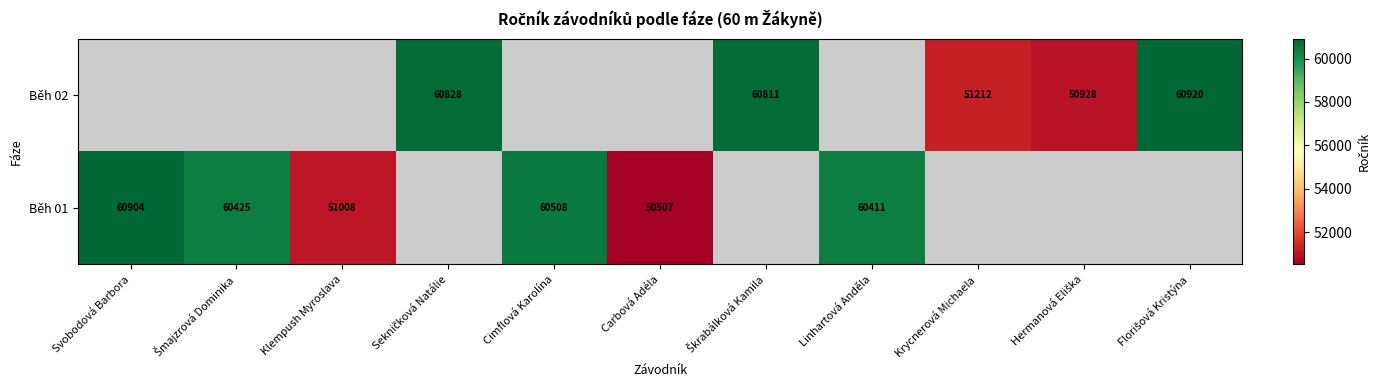

Which category has the highest value in the Běh 02 series?

Svobodová Barbora